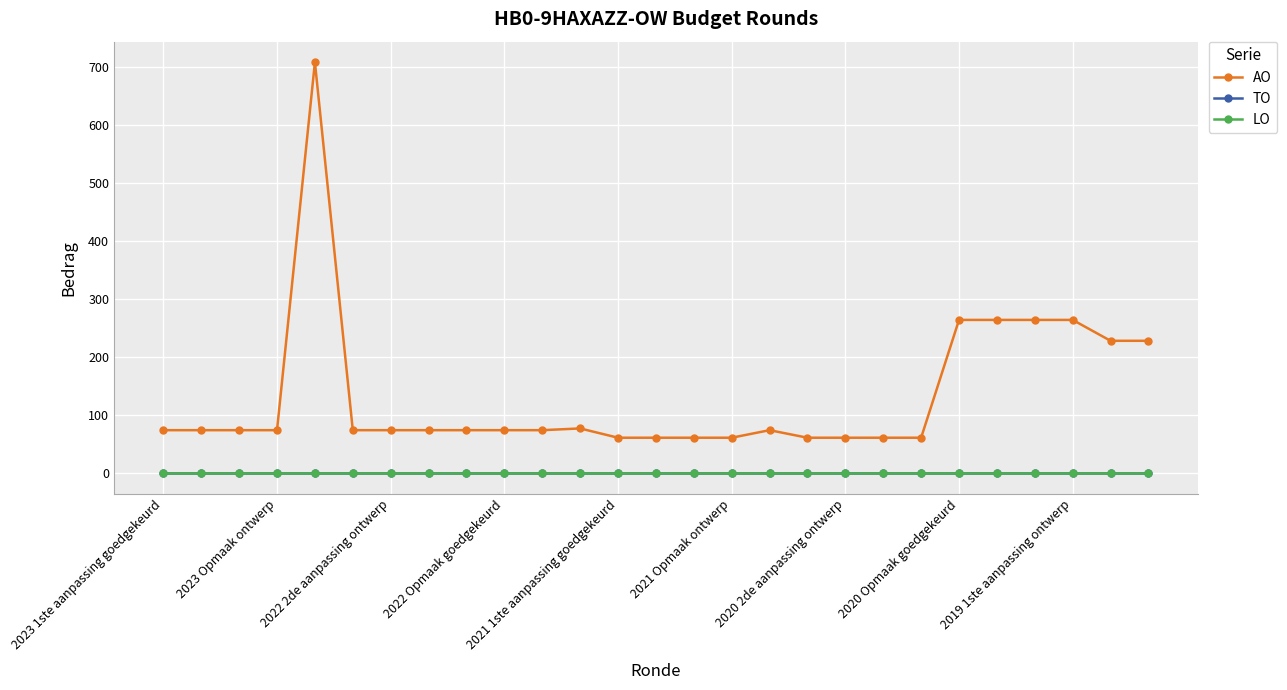

Rank the series by their maximum value, from lowest to highest.

TO, LO, AO